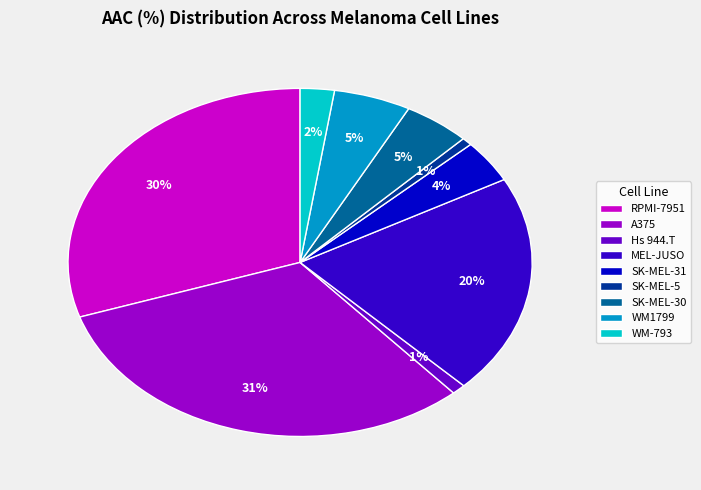

Does any single category account for the majority?

No